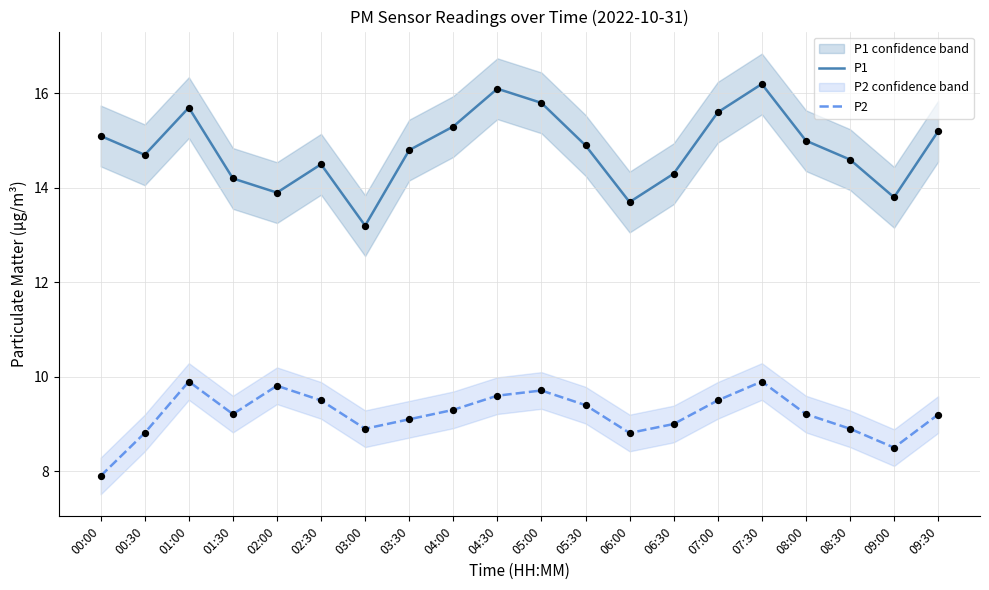

Which series has the largest Y range (max minus min)?

P1